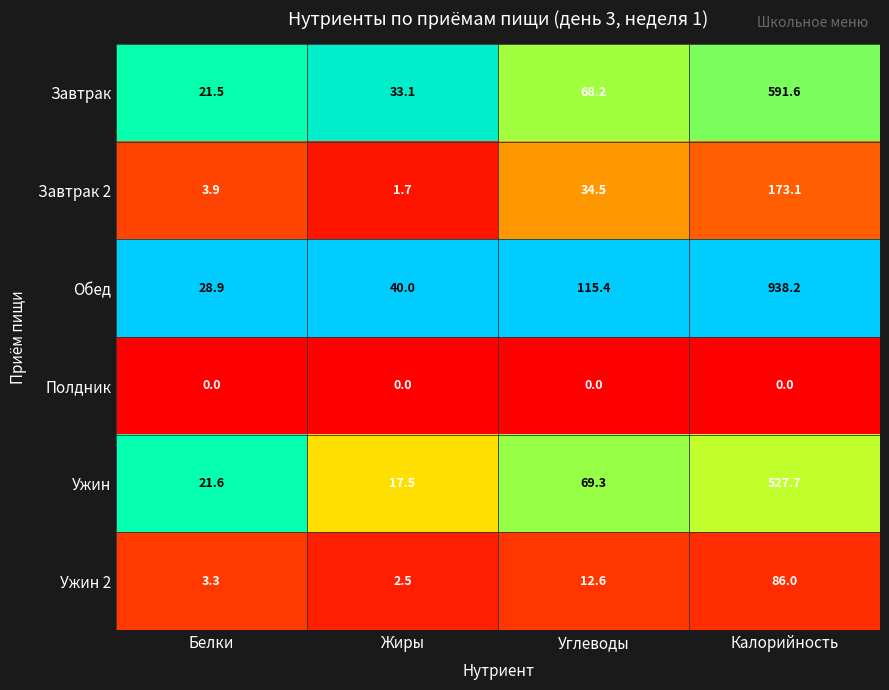

Reading left to right, what are all the values shown in this chart?

Завтрак: Белки=21.5	Жиры=33.1	Углеводы=68.2	Калорийность=591.6
Завтрак 2: Белки=3.9	Жиры=1.7	Углеводы=34.5	Калорийность=173.1
Обед: Белки=28.9	Жиры=40.0	Углеводы=115.4	Калорийность=938.2
Полдник: Белки=0.0	Жиры=0.0	Углеводы=0.0	Калорийность=0.0
Ужин: Белки=21.6	Жиры=17.5	Углеводы=69.3	Калорийность=527.7
Ужин 2: Белки=3.3	Жиры=2.5	Углеводы=12.6	Калорийность=86.0